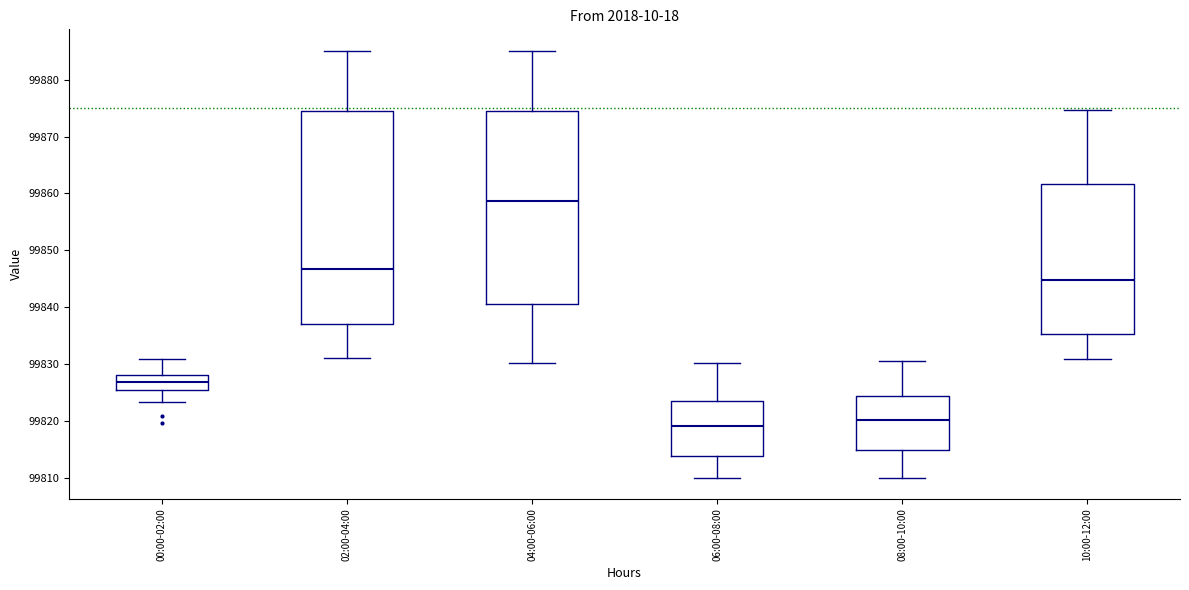

Reading left to right, read every box against the y-axis: the position of its median line, the range the box covers, and the ends of its whiskers. The values are not printed on the chart, so give them approximately, as read against the axis.

00:00-02:00: median 99827, box 99825 to 99828, whiskers 99823 to 99831
02:00-04:00: median 99847, box 99837 to 99874, whiskers 99831 to 99885
04:00-06:00: median 99859, box 99840 to 99874, whiskers 99830 to 99885
06:00-08:00: median 99819, box 99814 to 99824, whiskers 99810 to 99830
08:00-10:00: median 99820, box 99815 to 99824, whiskers 99810 to 99831
10:00-12:00: median 99845, box 99835 to 99862, whiskers 99831 to 99875